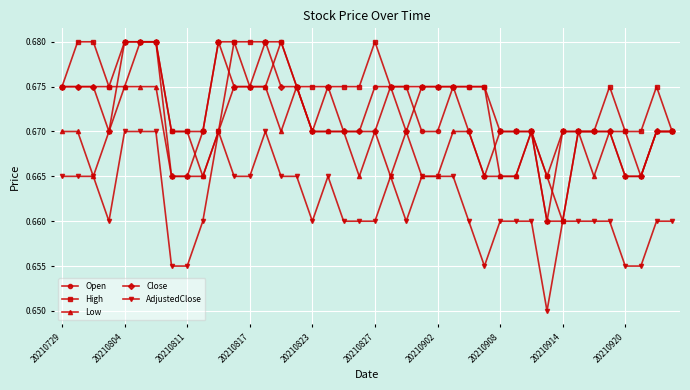

Count the Open values in the range 0 to 1.

40